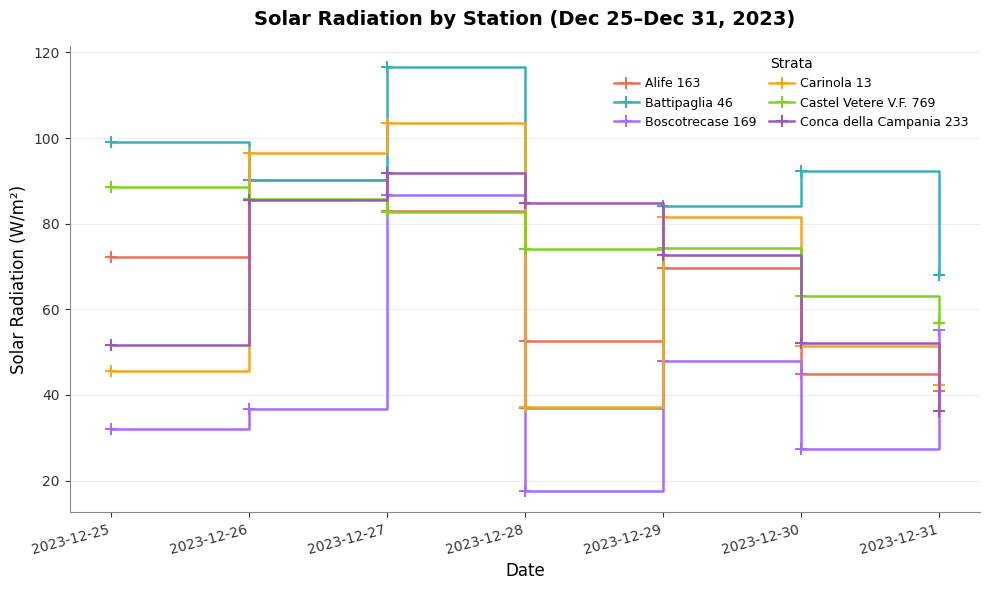

How many values in the Battipaglia 46 series are below 90?

3